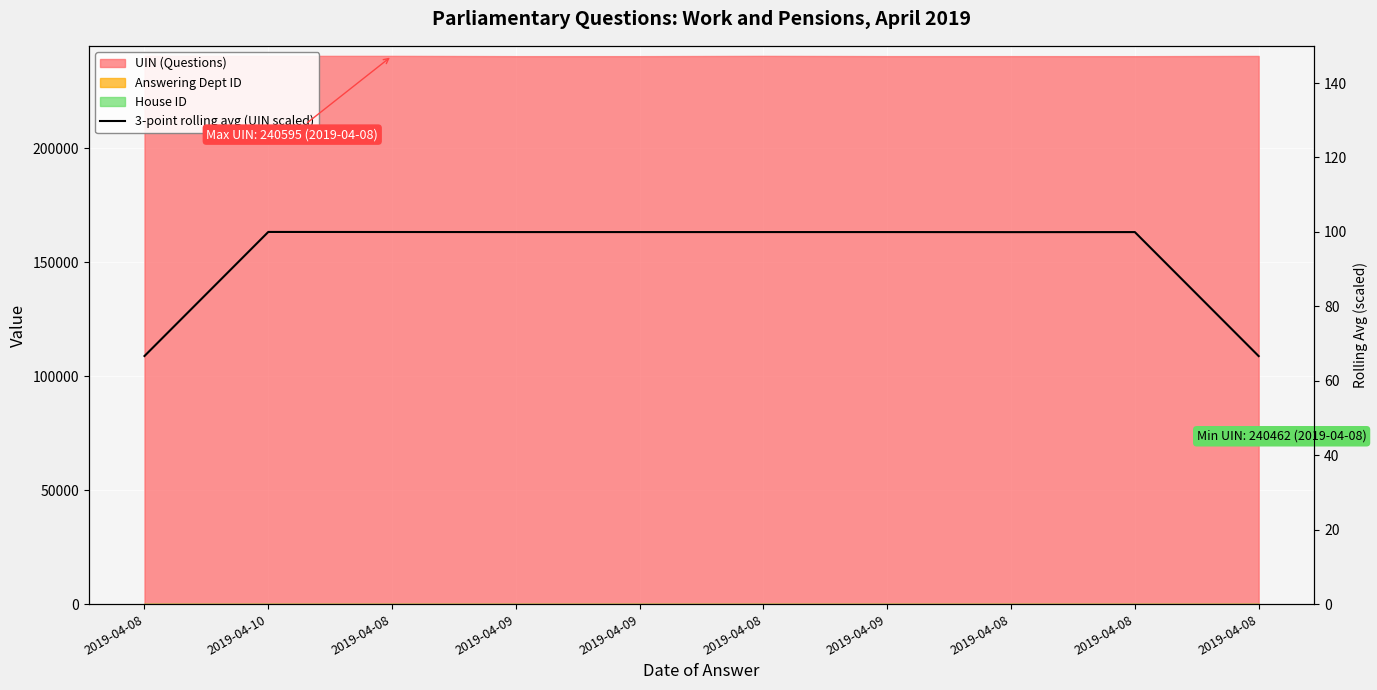

Is it true that the value at 2019-04-08 is 66.6?

True